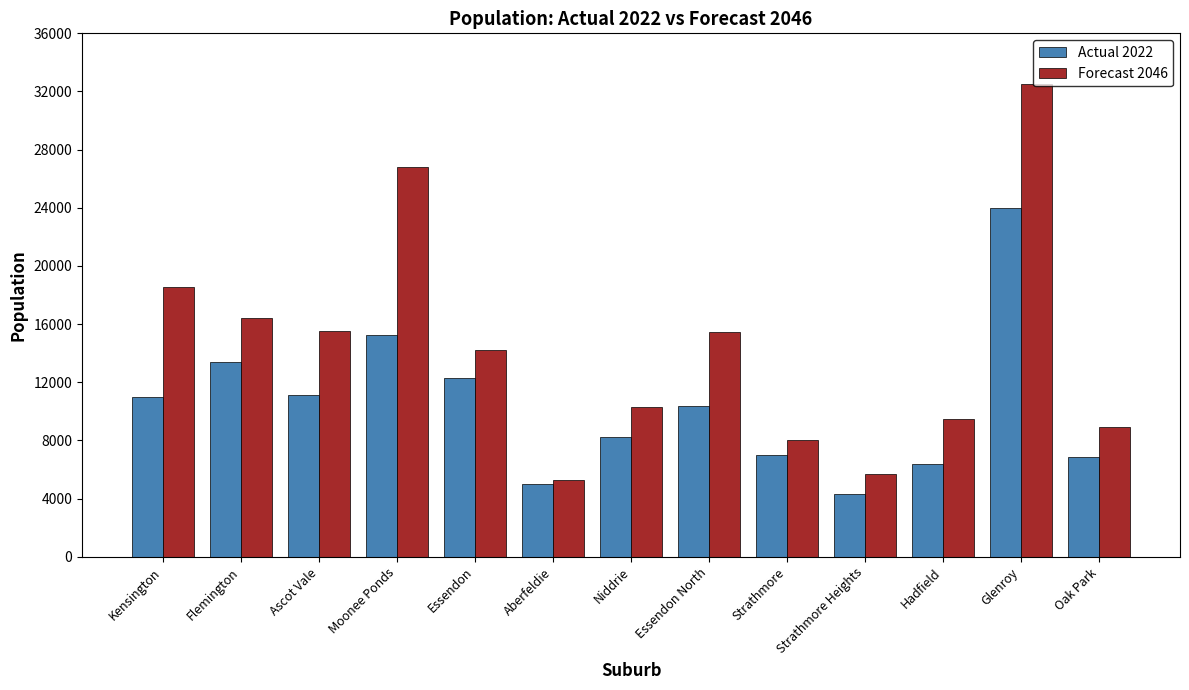

What is the approximate value of Actual 2022 at Strathmore Heights, to the nearest 10?

4320